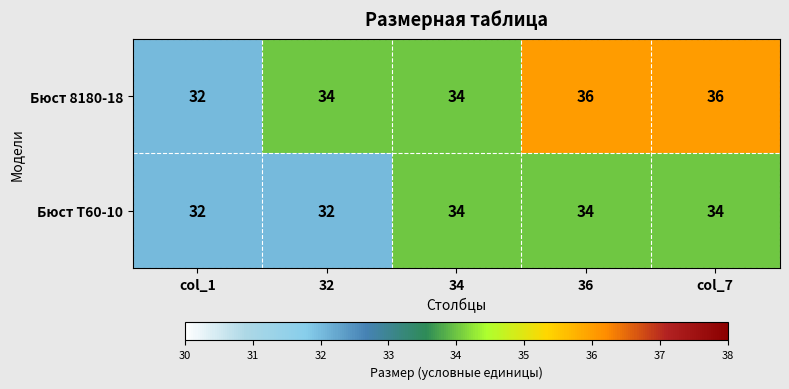

True or false: Бюст Т60-10 has a value of 34 at col_7.

True